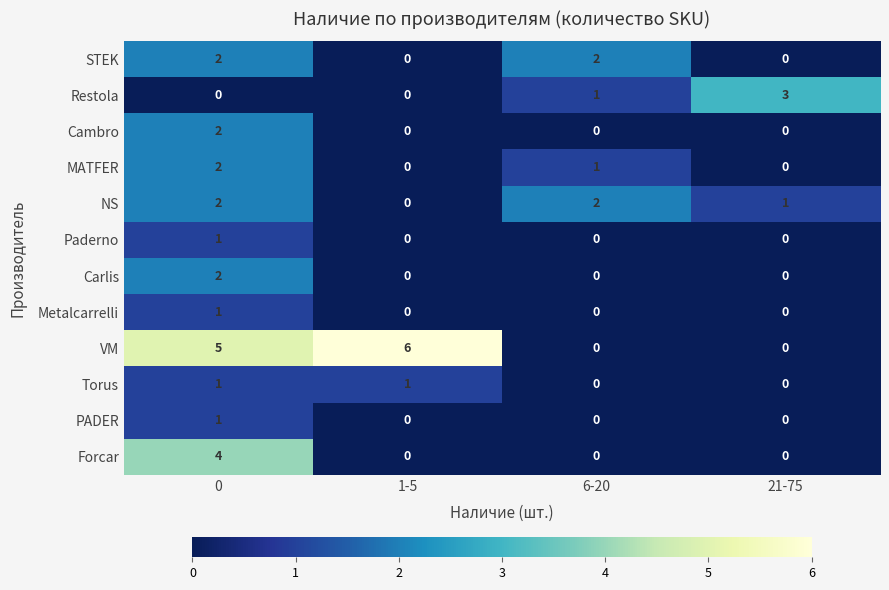

What is the spread (max minus min) of values at 1-5?

6